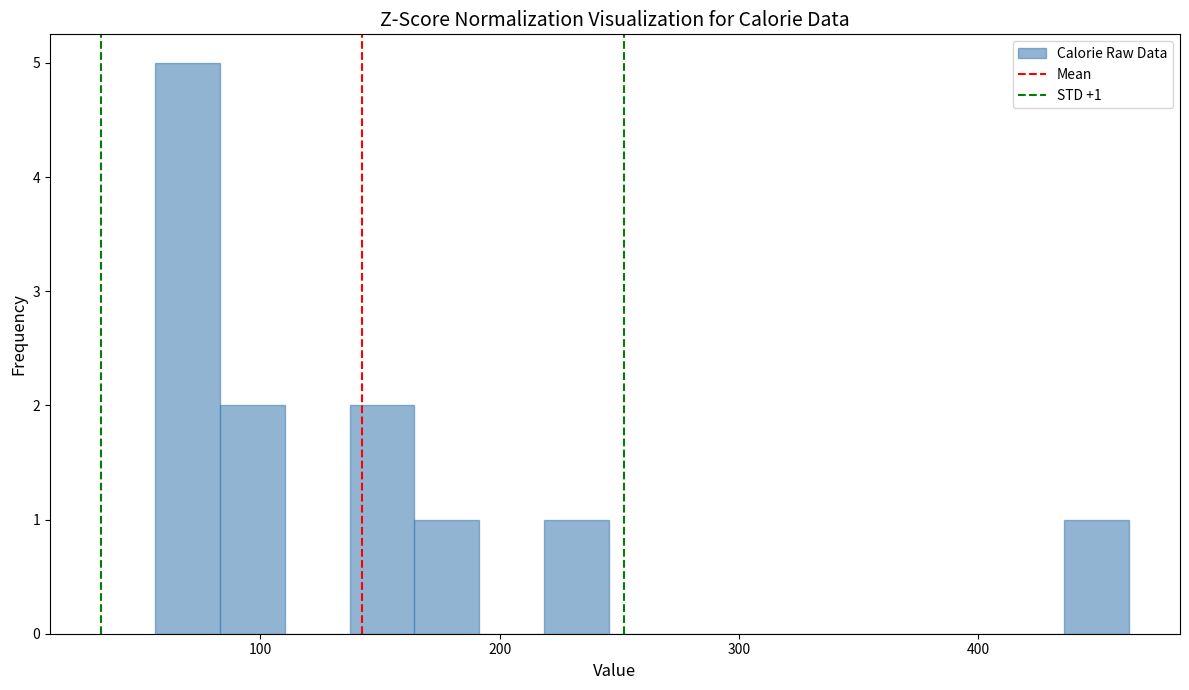

Around what value on the x-axis is the tallest bar? Give the approximate position of its centre, as read against the axis.

70